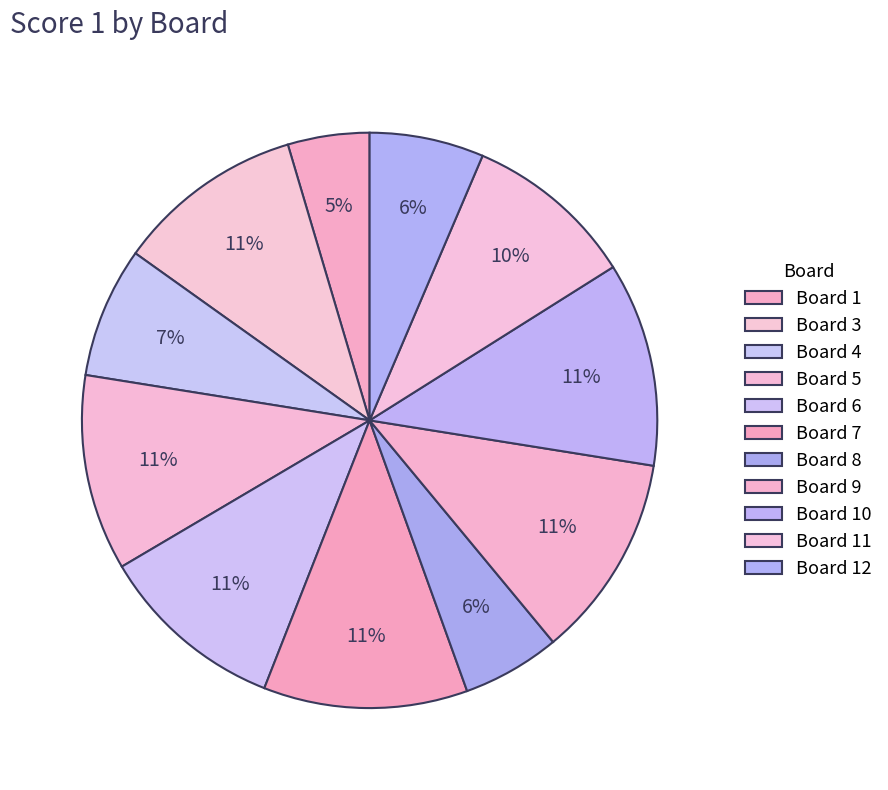

How many segments does this pie chart have?

11